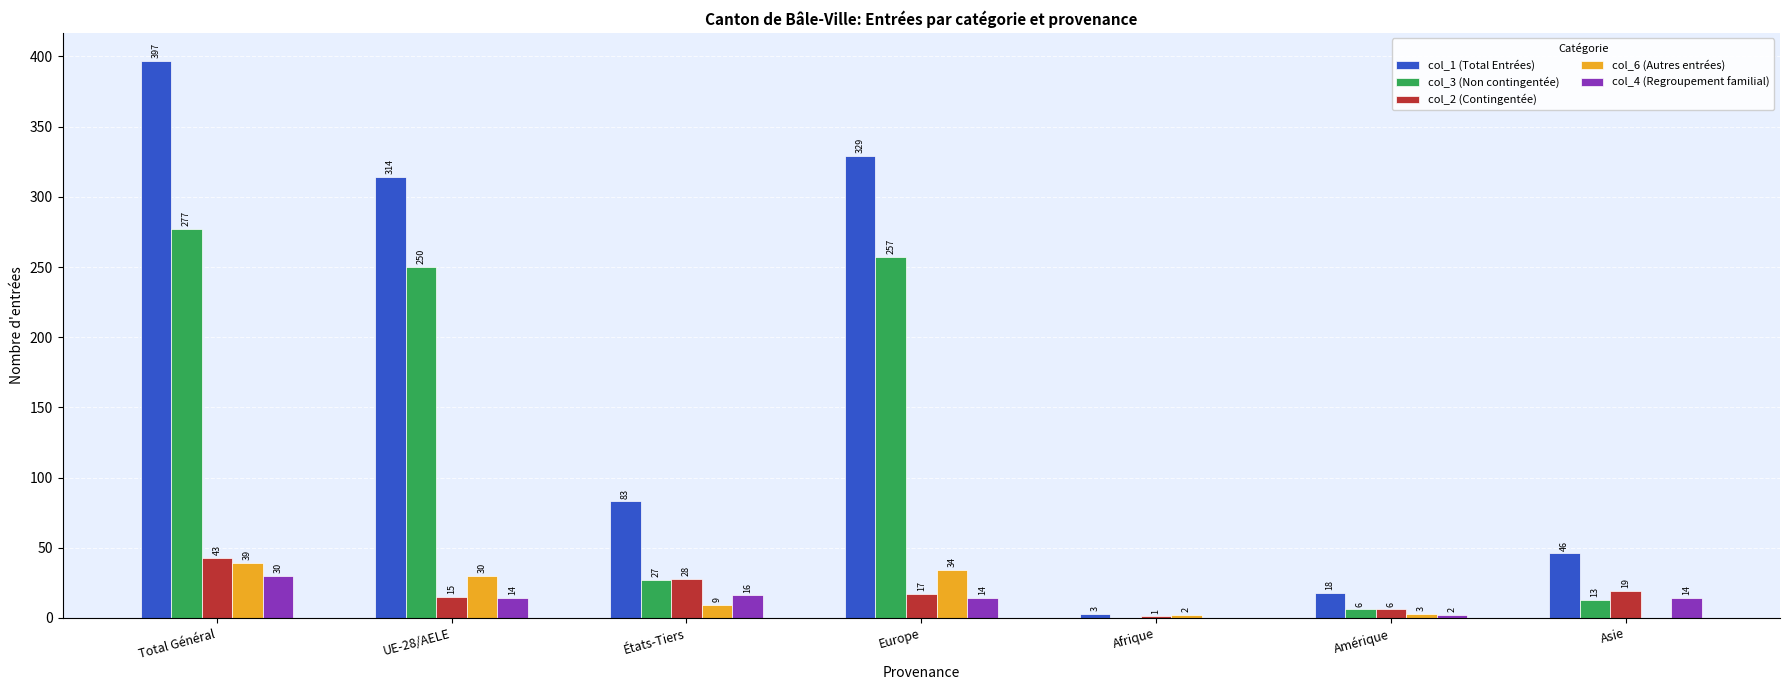

Which series has the largest total across all categories?

col_1 (Total Entrées)